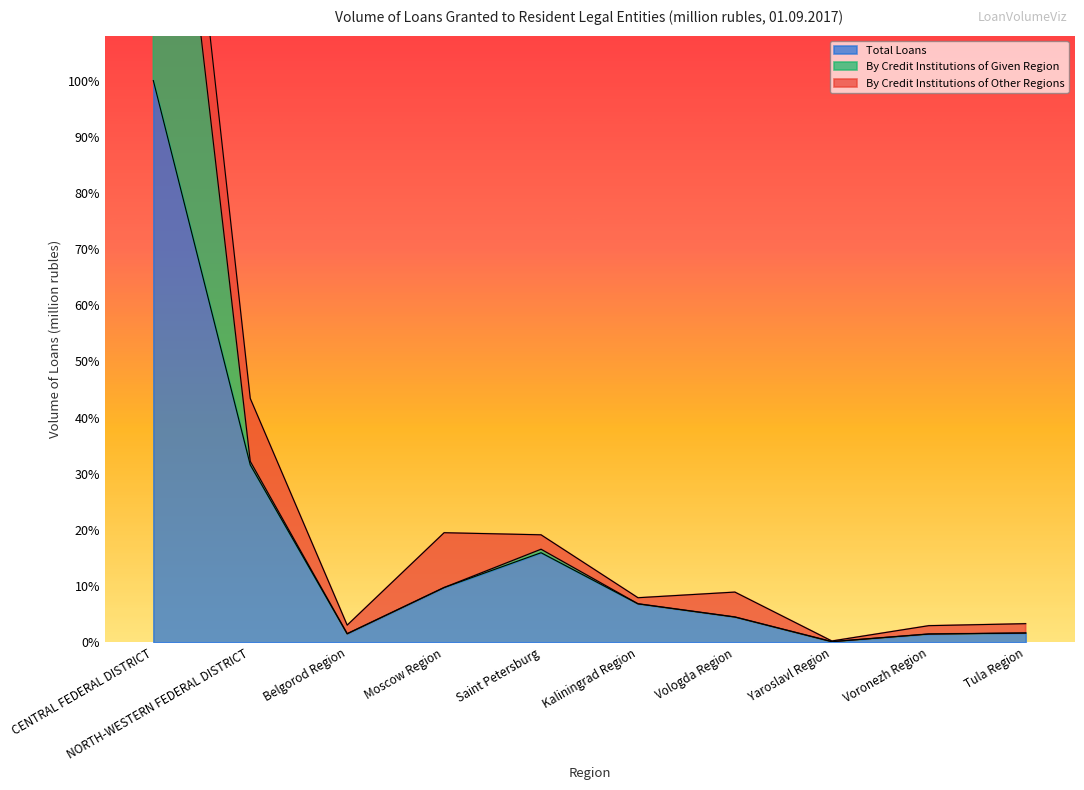

What is the sum of the Total Loans values at Belgorod Region and Moscow Region?

137491